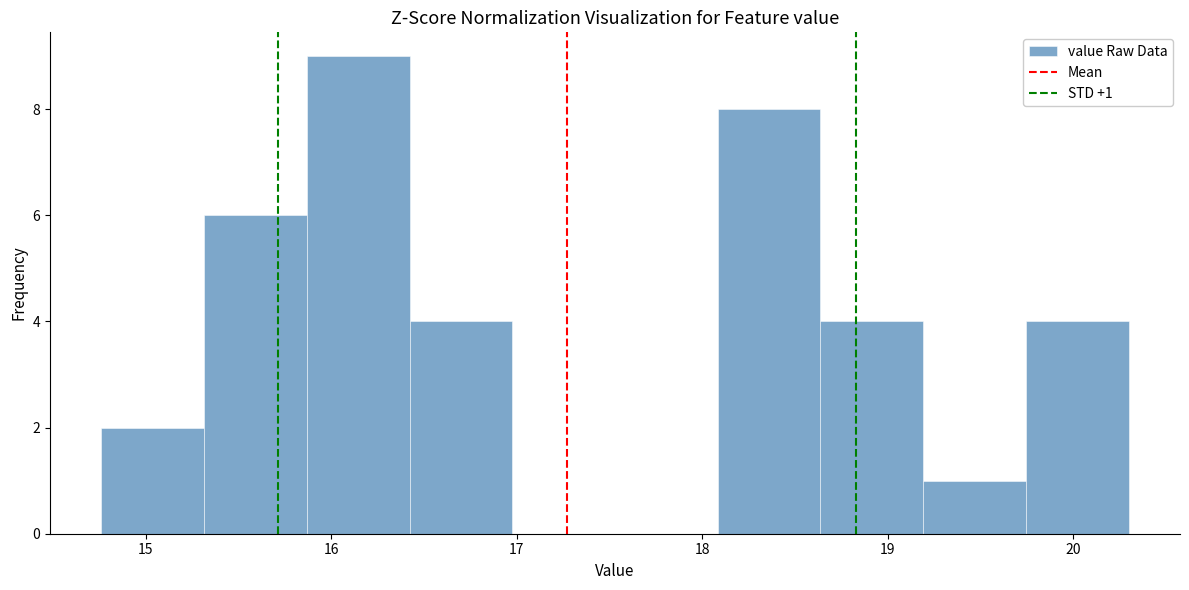

Which range on the x-axis has the tallest bar?

15.9 to 16.4